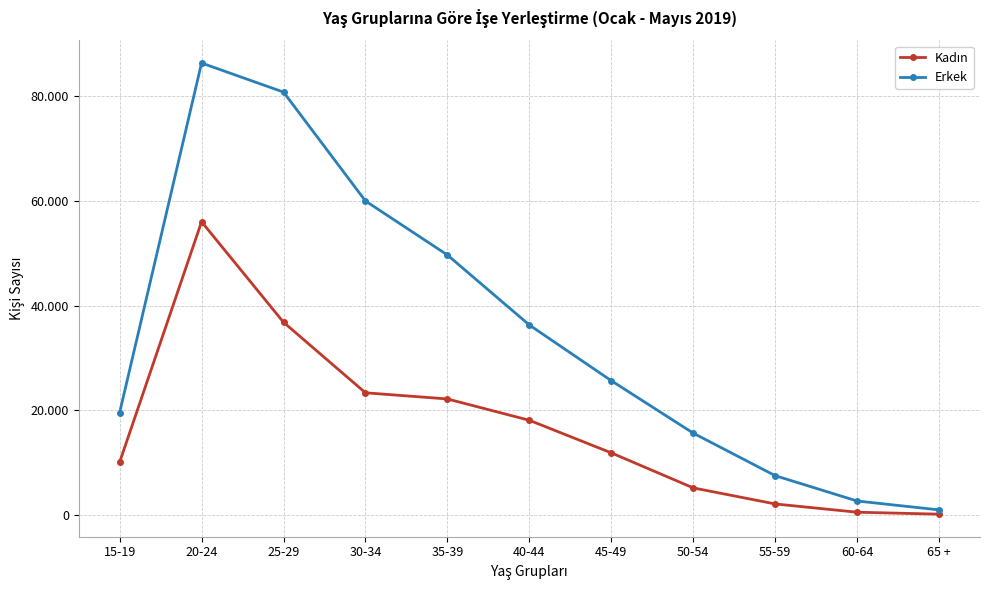

Rank the categories by Erkek value from highest to lowest.

20-24, 25-29, 30-34, 35-39, 40-44, 45-49, 15-19, 50-54, 55-59, 60-64, 65 +